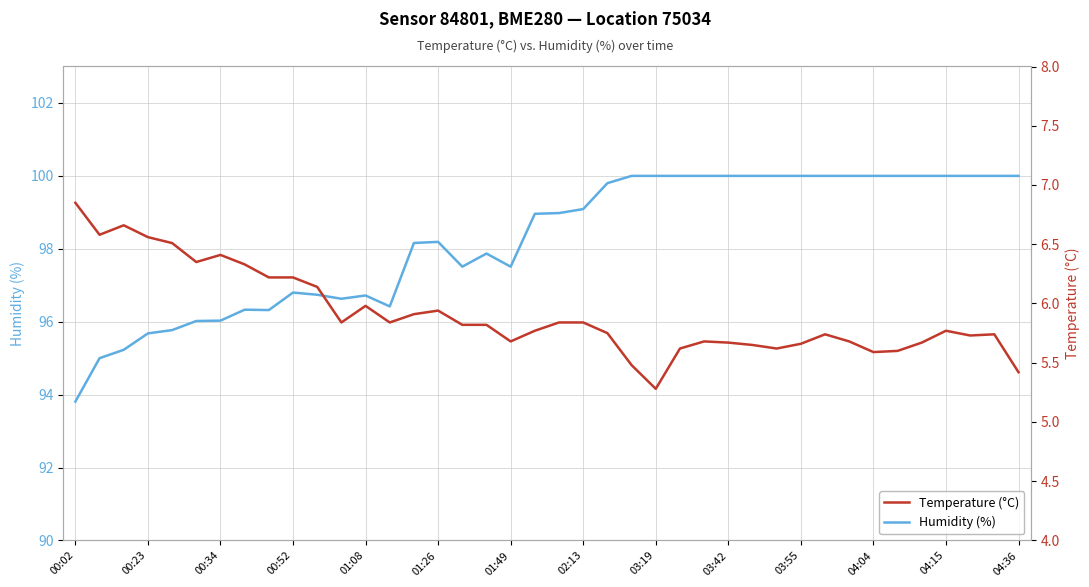

How many lines are shown in the chart?

2